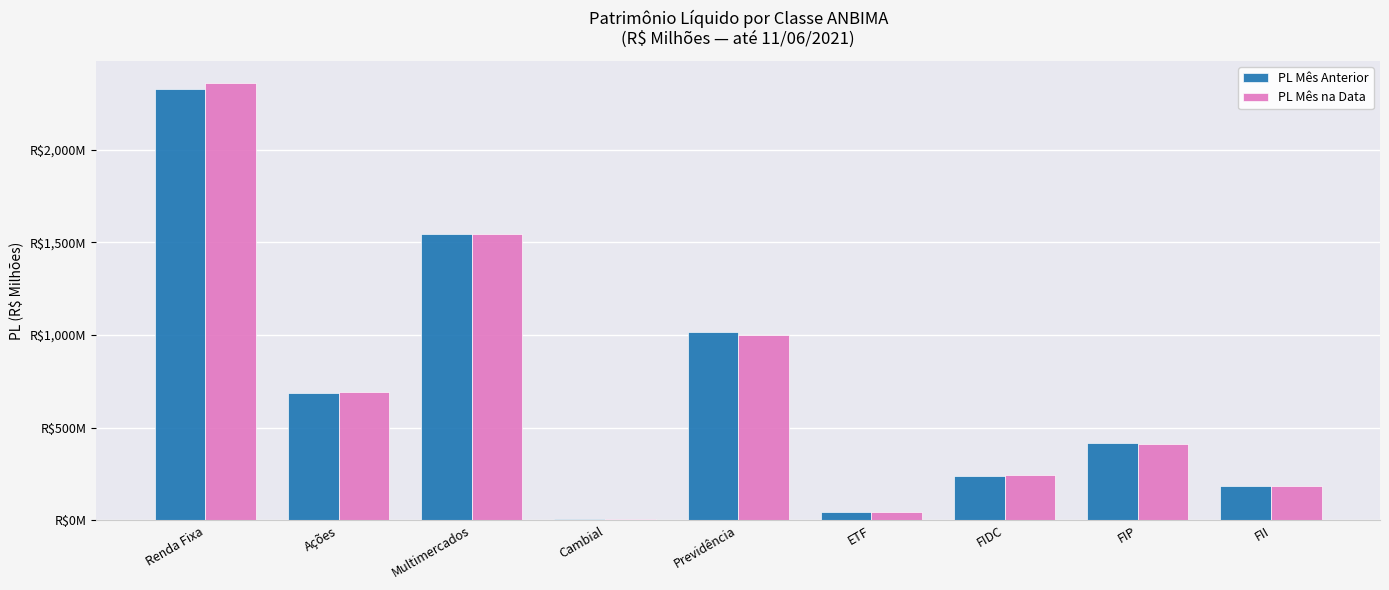

Reading left to right, what are all the values shown in this chart?

PL Mês Anterior: 2329.1	686.1	1542.3	7.4	1017.1	42.9	239.1	415.3	184.2
PL Mês na Data: 2360.1	692.4	1545.8	7.4	1001.4	42.8	243.2	409.0	184.2